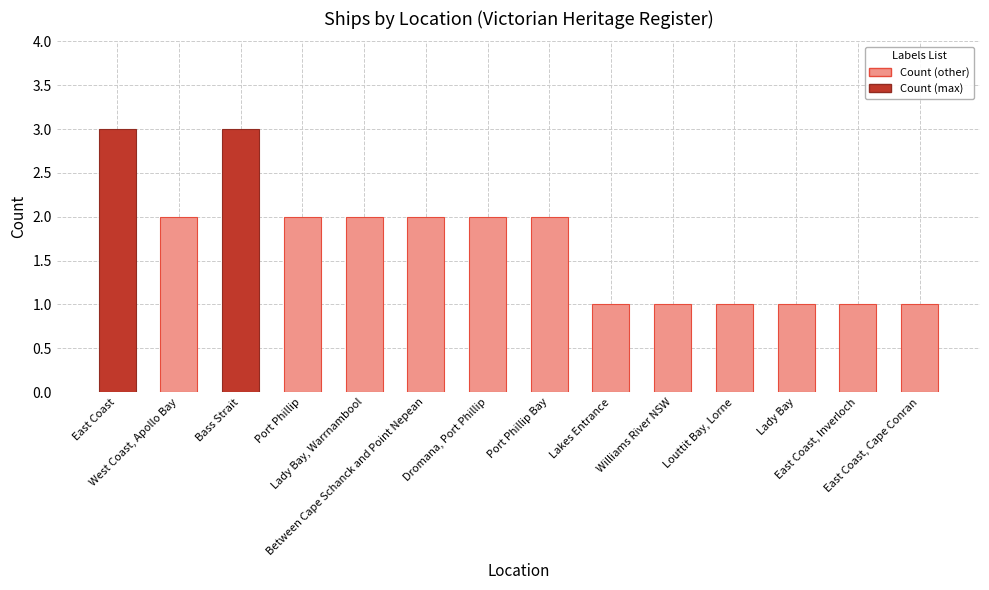

Reading right to left, transcribe all the data shown in this chart.

East Coast, Cape Conran=1	East Coast, Inverloch=1	Lady Bay=1	Louttit Bay, Lorne=1	Williams River NSW=1	Lakes Entrance=1	Port Phillip Bay=2	Dromana, Port Phillip=2	Between Cape Schanck and Point Nepean=2	Lady Bay, Warrnambool=2	Port Phillip=2	Bass Strait=3	West Coast, Apollo Bay=2	East Coast=3